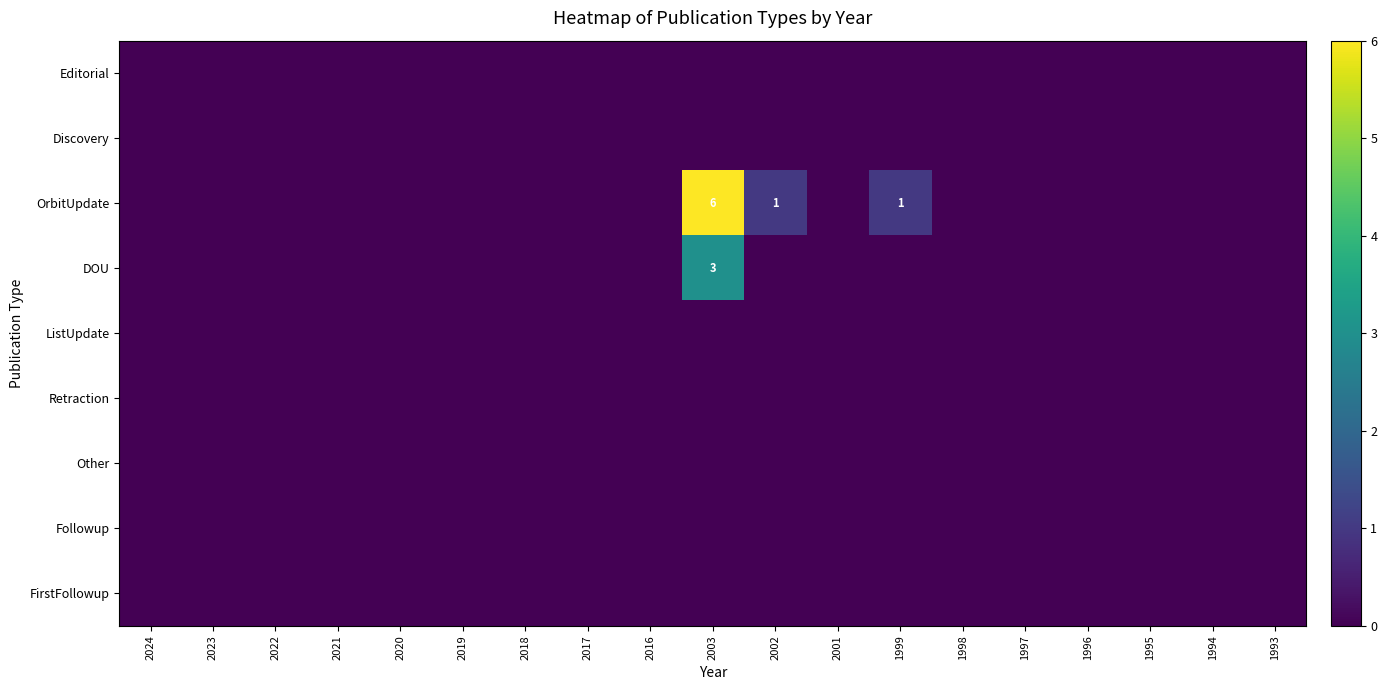

Rank the series by their maximum value, from highest to lowest.

OrbitUpdate, DOU, Editorial, Discovery, ListUpdate, Retraction, Other, Followup, FirstFollowup